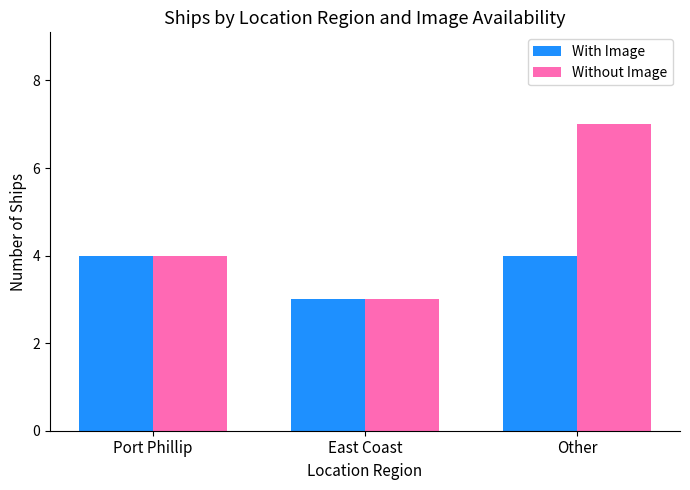

Is it true that Without Image equals 4 at Port Phillip?

True